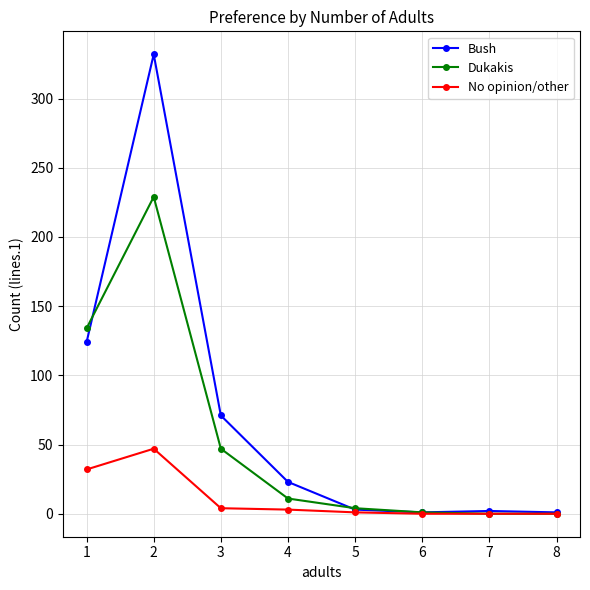

Where does the No opinion/other series first go above 3?

1